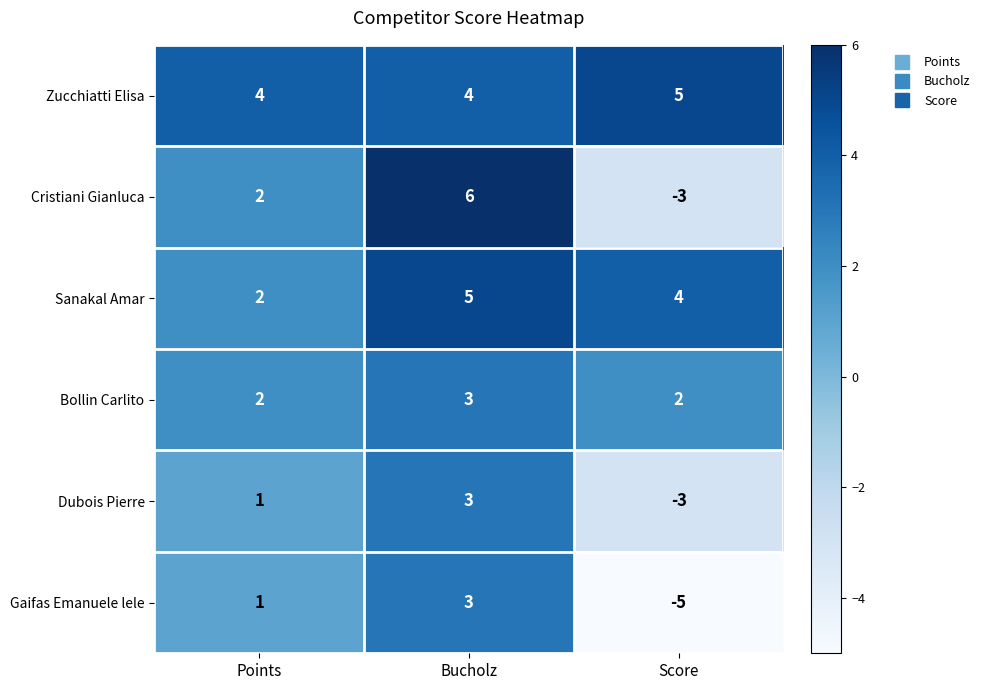

Reading right to left, what are all the values shown in this chart?

Zucchiatti Elisa: 5	4	4
Cristiani Gianluca: -3	6	2
Sanakal Amar: 4	5	2
Bollin Carlito: 2	3	2
Dubois Pierre: -3	3	1
Gaifas Emanuele lele: -5	3	1